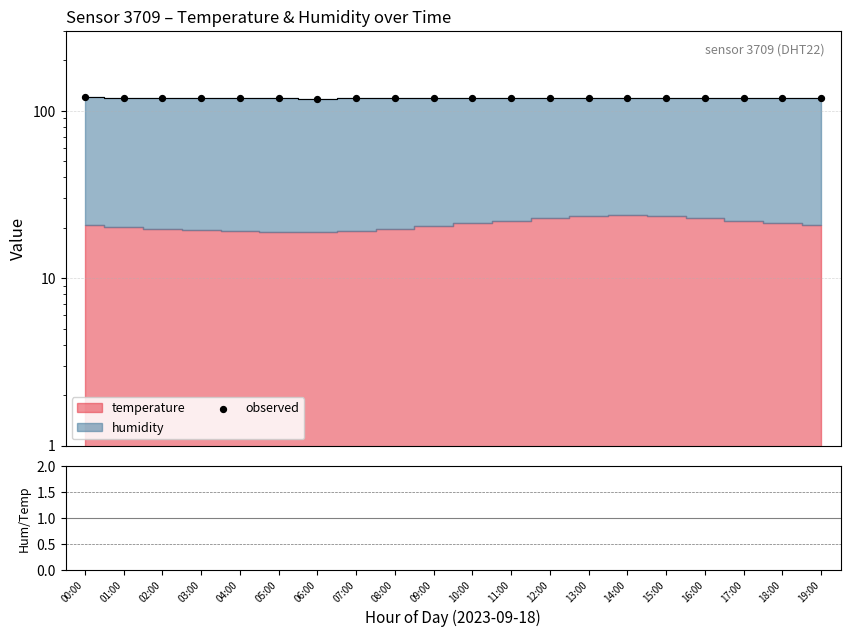

Between 02:00 and 01:00, which is larger?

01:00